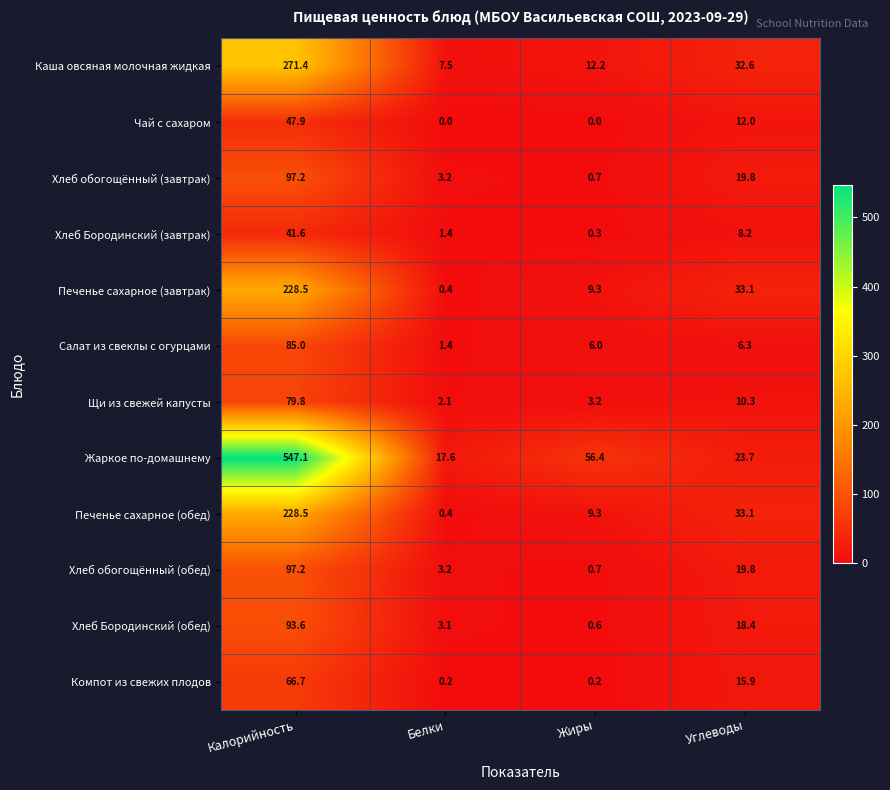

Which category has the lowest value in the Хлеб Бородинский (завтрак) series?

Жиры